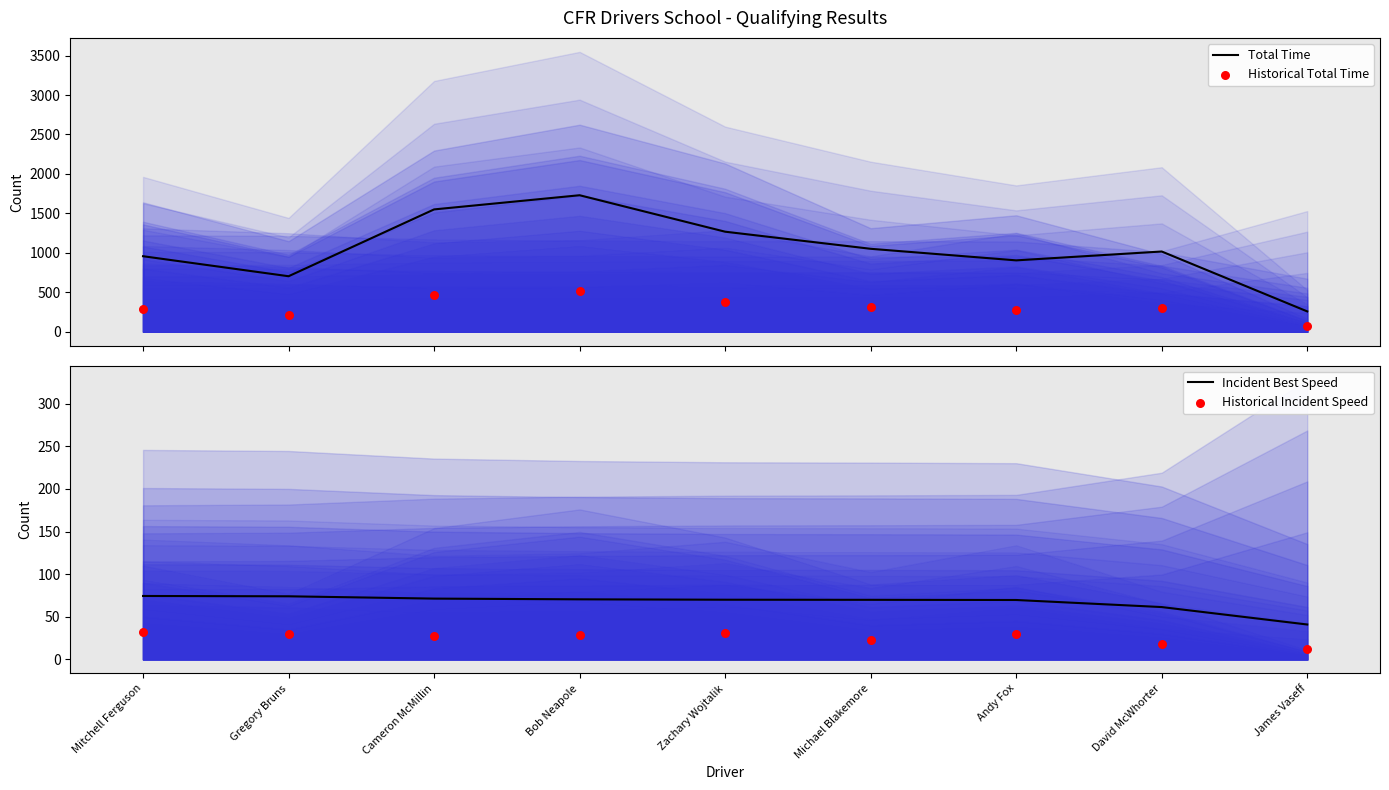

At which category is the sum across all series the highest?

Bob Neapole